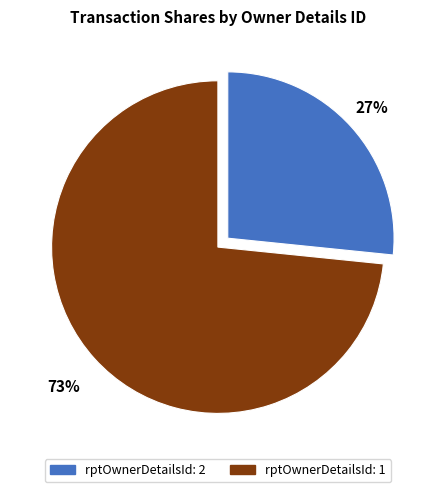

Which slice represents more than half of the pie?

rptOwnerDetailsId: 1